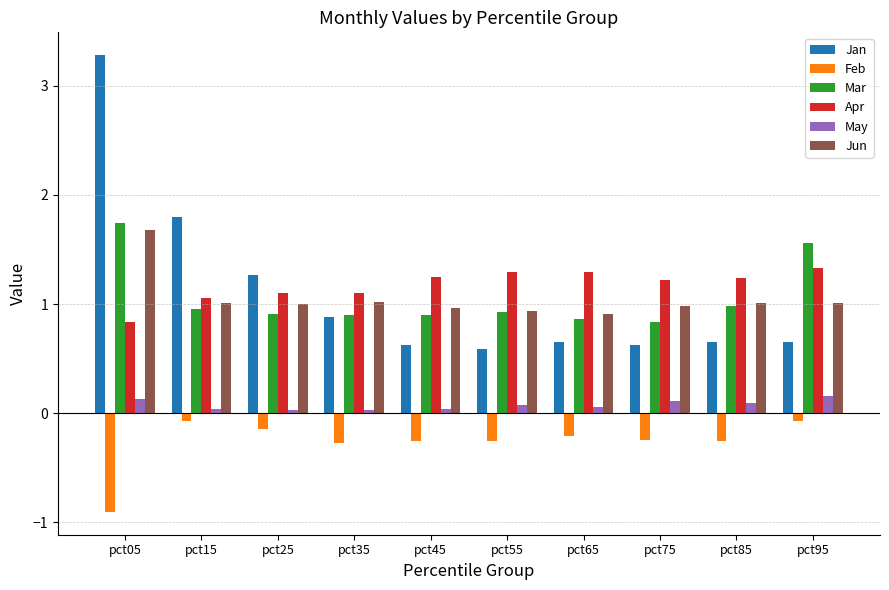

Which series changed the most between pct25 and pct55?

Jan